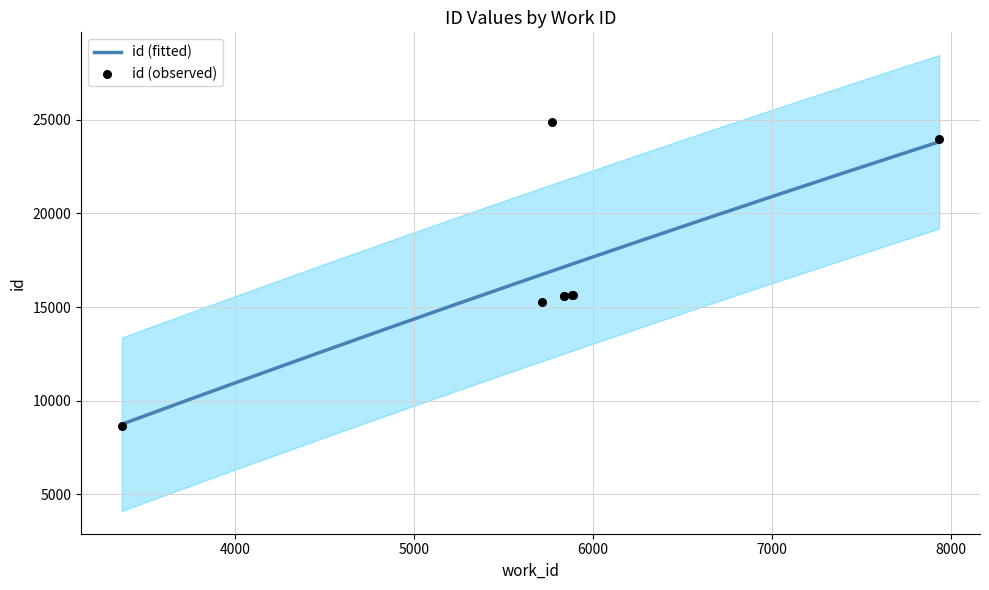

Approximately how many times larger is the value at 5767 compared to 5886?

1.6